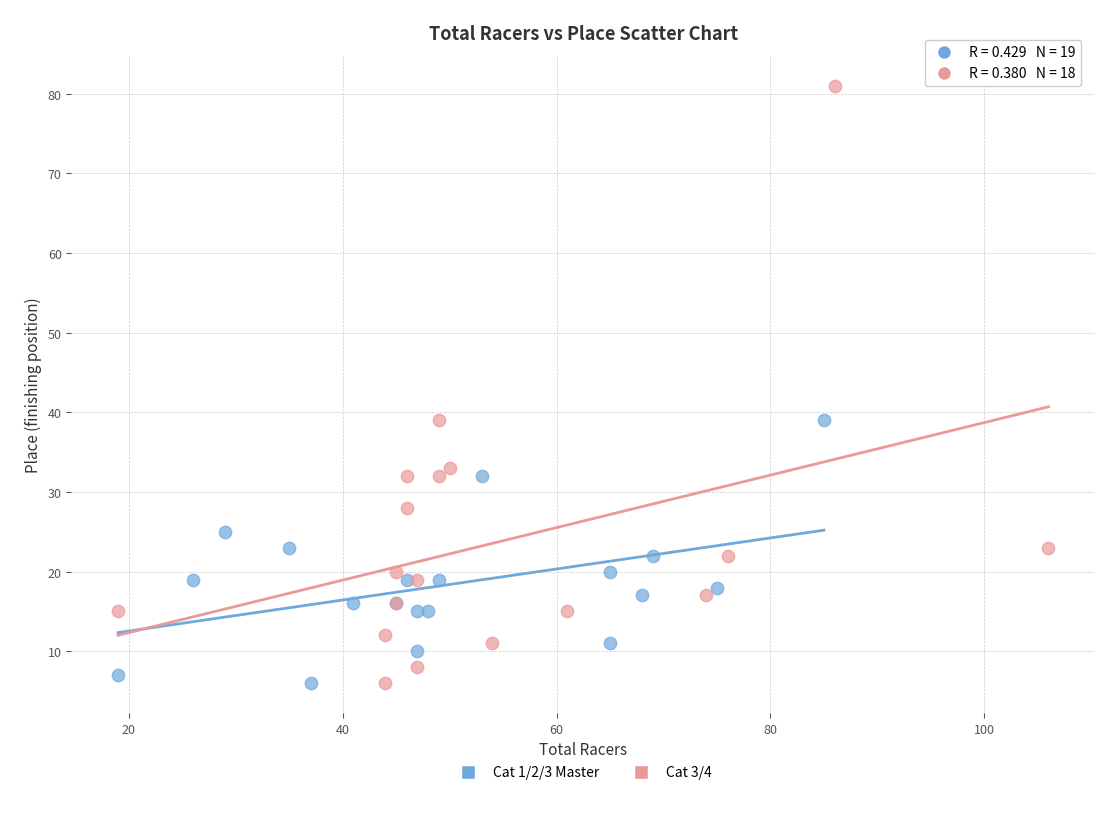

Which series has the largest Y range (max minus min)?

Cat 3/4